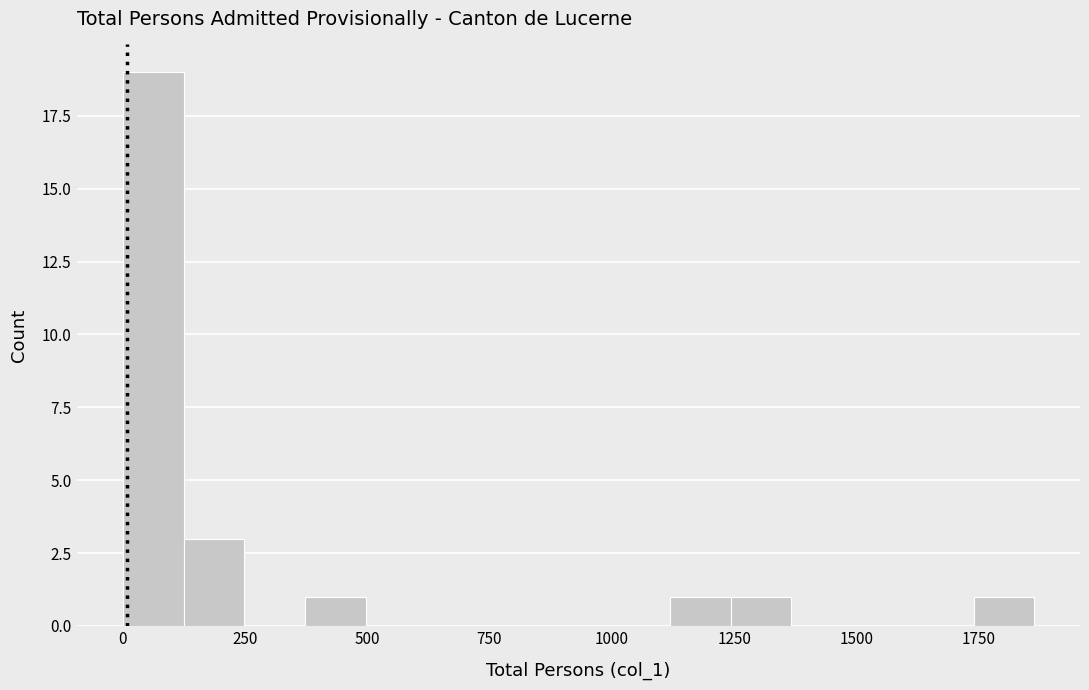

Around what value on the x-axis is the tallest bar? Give the approximate position of its centre, as read against the axis.

50